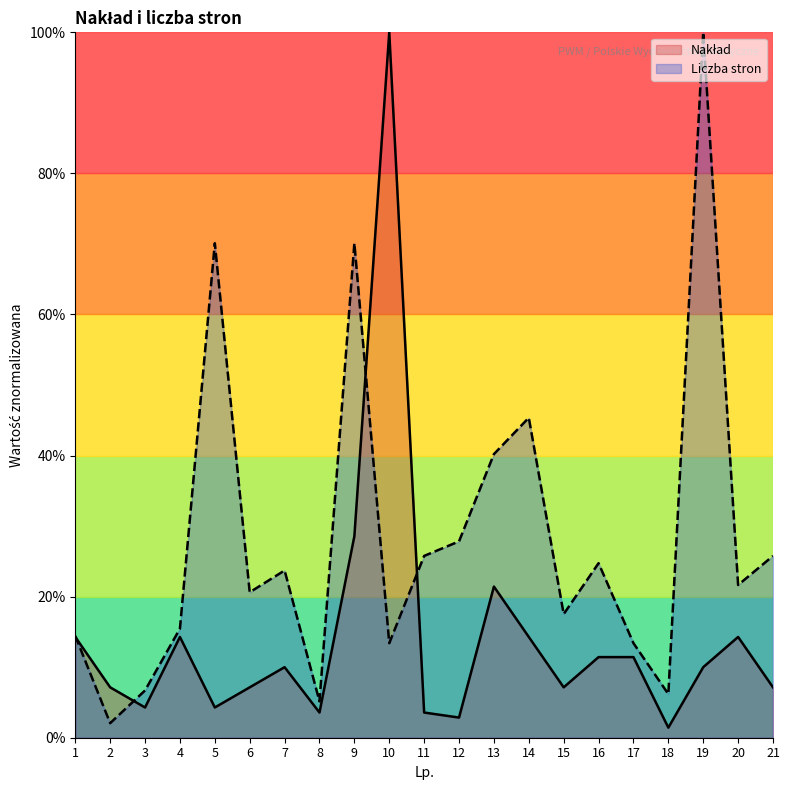

What is the difference between the second highest and minimum values in the Nakład series?

27.1